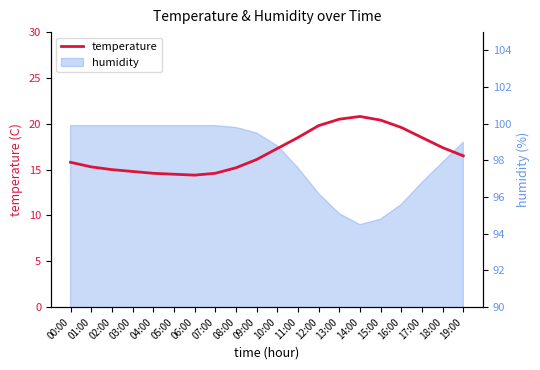

List the labels in order of value, largest first.

14:00, 13:00, 15:00, 12:00, 16:00, 11:00, 17:00, 18:00, 10:00, 19:00, 09:00, 00:00, 01:00, 08:00, 02:00, 03:00, 04:00, 07:00, 05:00, 06:00